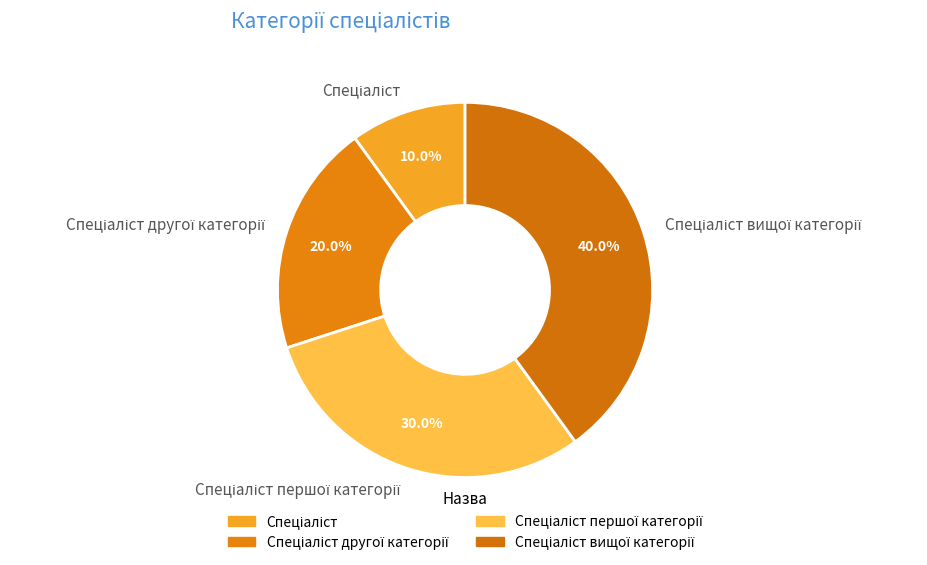

Is there a majority slice in this chart?

No